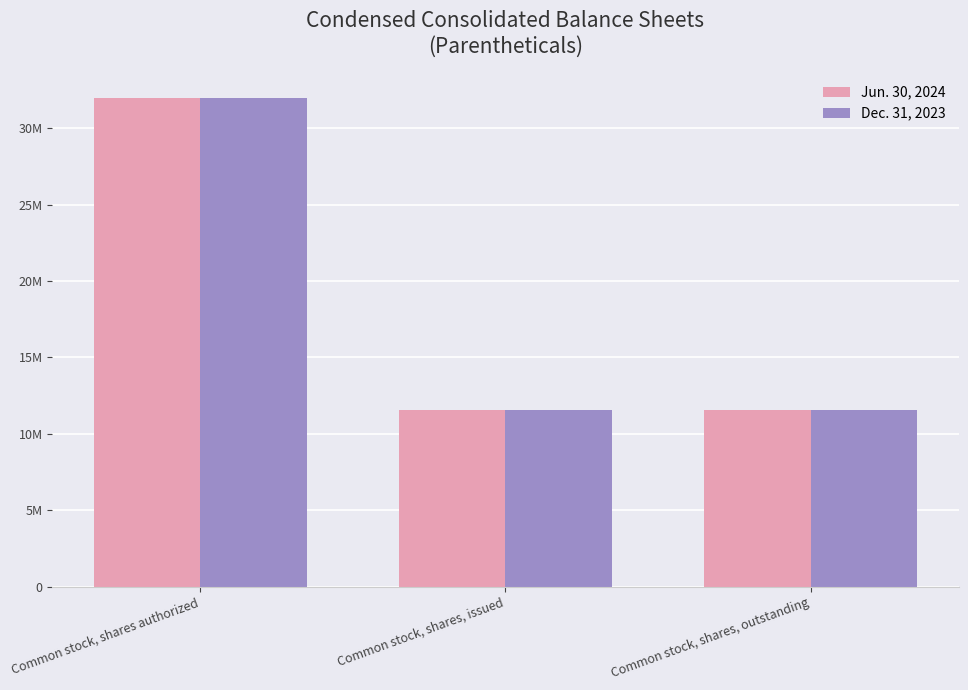

The value of Dec. 31, 2023 at Common stock, shares, outstanding is 11532000. True or false?

True